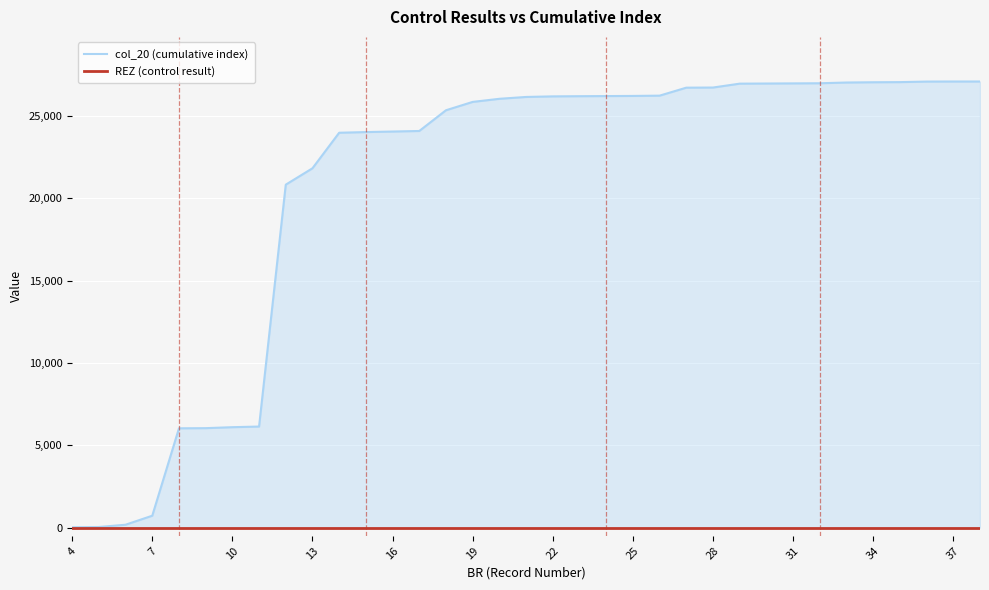

What is the spread (max minus min) of values at 29?

27038